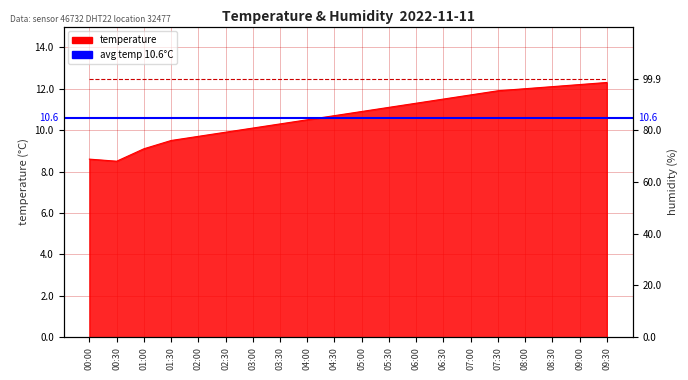

What is the maximum value shown in the chart?

12.3